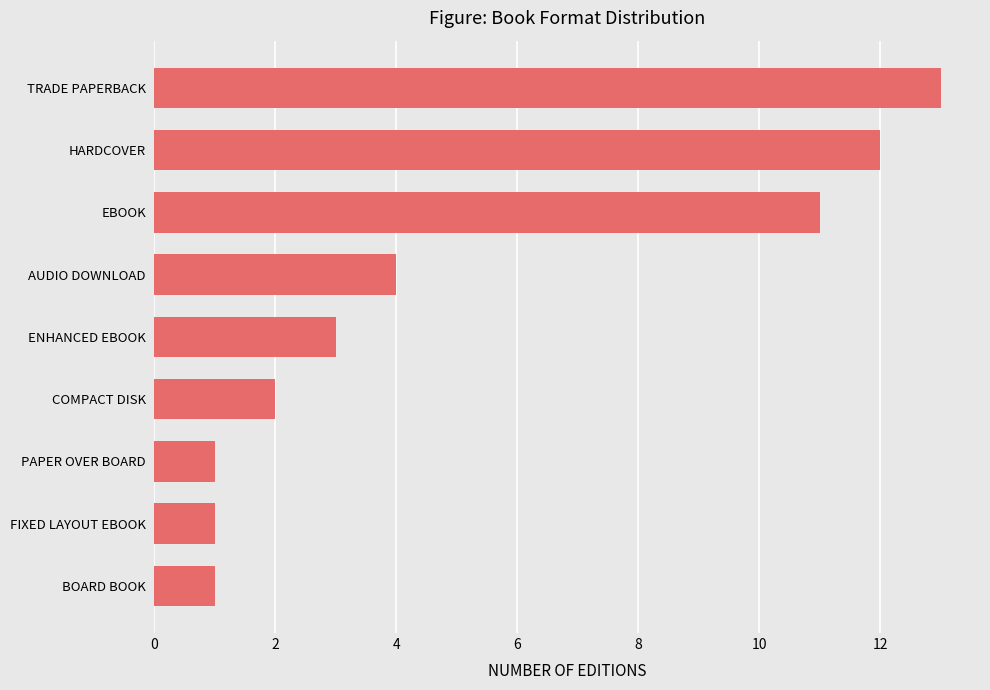

True or false: the data shows 18 at TRADE PAPERBACK.

False